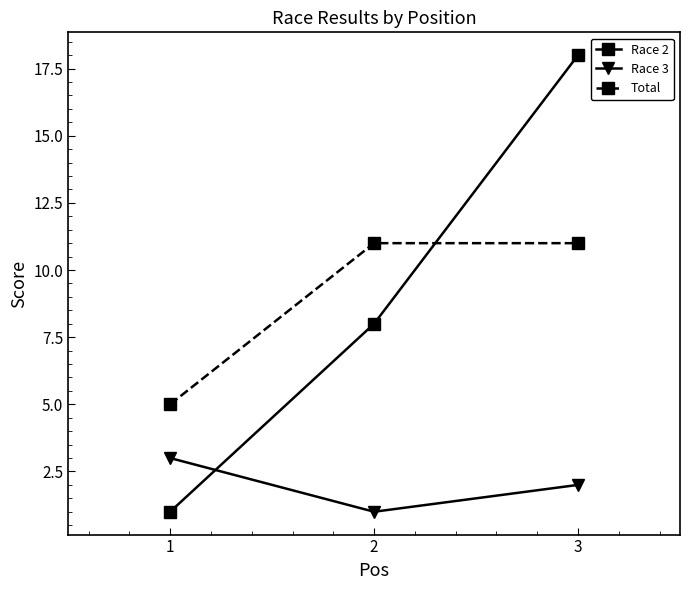

True or false: Race 2 has a value of 8 at 2.

True